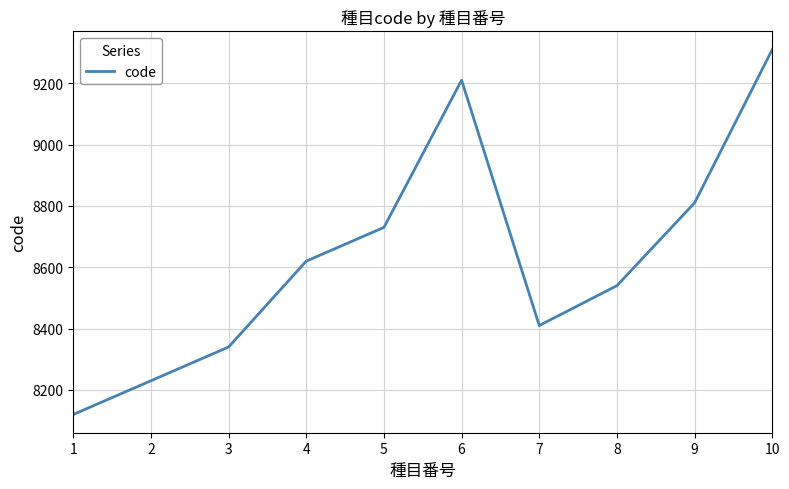

Reading left to right, extract all data points from this chart.

8120	8230	8340	8620	8730	9210	8410	8540	8810	9310